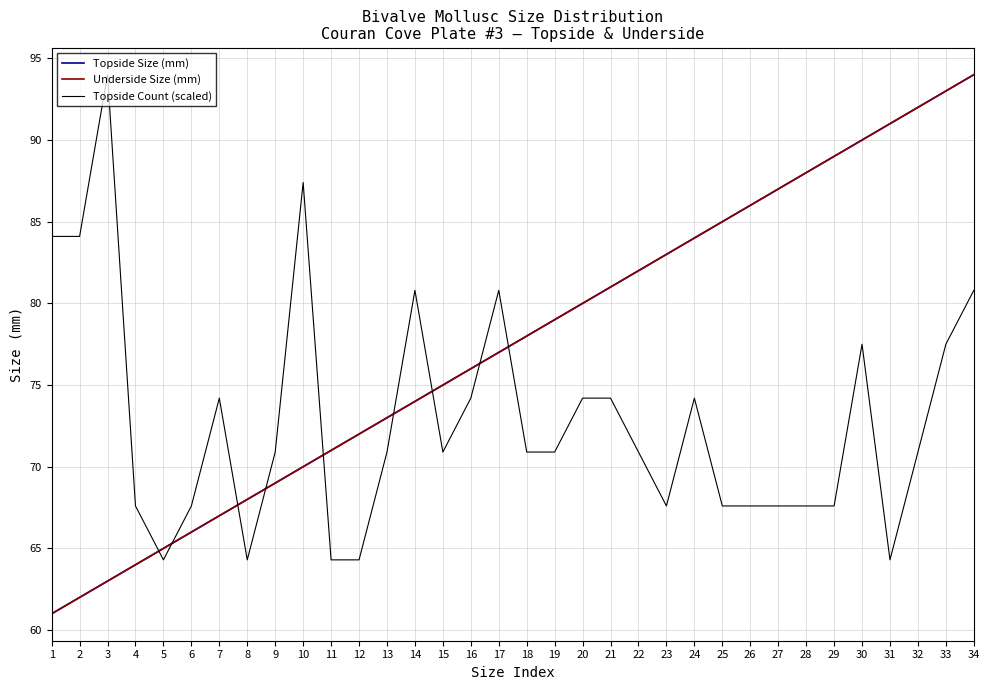

Reading right to left, what are all the values shown in this chart?

Topside Size (mm): 34=94.0	33=93.0	32=92.0	31=91.0	30=90.0	29=89.0	28=88.0	27=87.0	26=86.0	25=85.0	24=84.0	23=83.0	22=82.0	21=81.0	20=80.0	19=79.0	18=78.0	17=77.0	16=76.0	15=75.0	14=74.0	13=73.0	12=72.0	11=71.0	10=70.0	9=69.0	8=68.0	7=67.0	6=66.0	5=65.0	4=64.0	3=63.0	2=62.0	1=61.0
Underside Size (mm): 34=94.0	33=93.0	32=92.0	31=91.0	30=90.0	29=89.0	28=88.0	27=87.0	26=86.0	25=85.0	24=84.0	23=83.0	22=82.0	21=81.0	20=80.0	19=79.0	18=78.0	17=77.0	16=76.0	15=75.0	14=74.0	13=73.0	12=72.0	11=71.0	10=70.0	9=69.0	8=68.0	7=67.0	6=66.0	5=65.0	4=64.0	3=63.0	2=62.0	1=61.0
Topside Count (scaled): 34=80.8	33=77.5	32=70.9	31=64.3	30=77.5	29=67.6	28=67.6	27=67.6	26=67.6	25=67.6	24=74.2	23=67.6	22=70.9	21=74.2	20=74.2	19=70.9	18=70.9	17=80.8	16=74.2	15=70.9	14=80.8	13=70.9	12=64.3	11=64.3	10=87.4	9=70.9	8=64.3	7=74.2	6=67.6	5=64.3	4=67.6	3=94.0	2=84.1	1=84.1